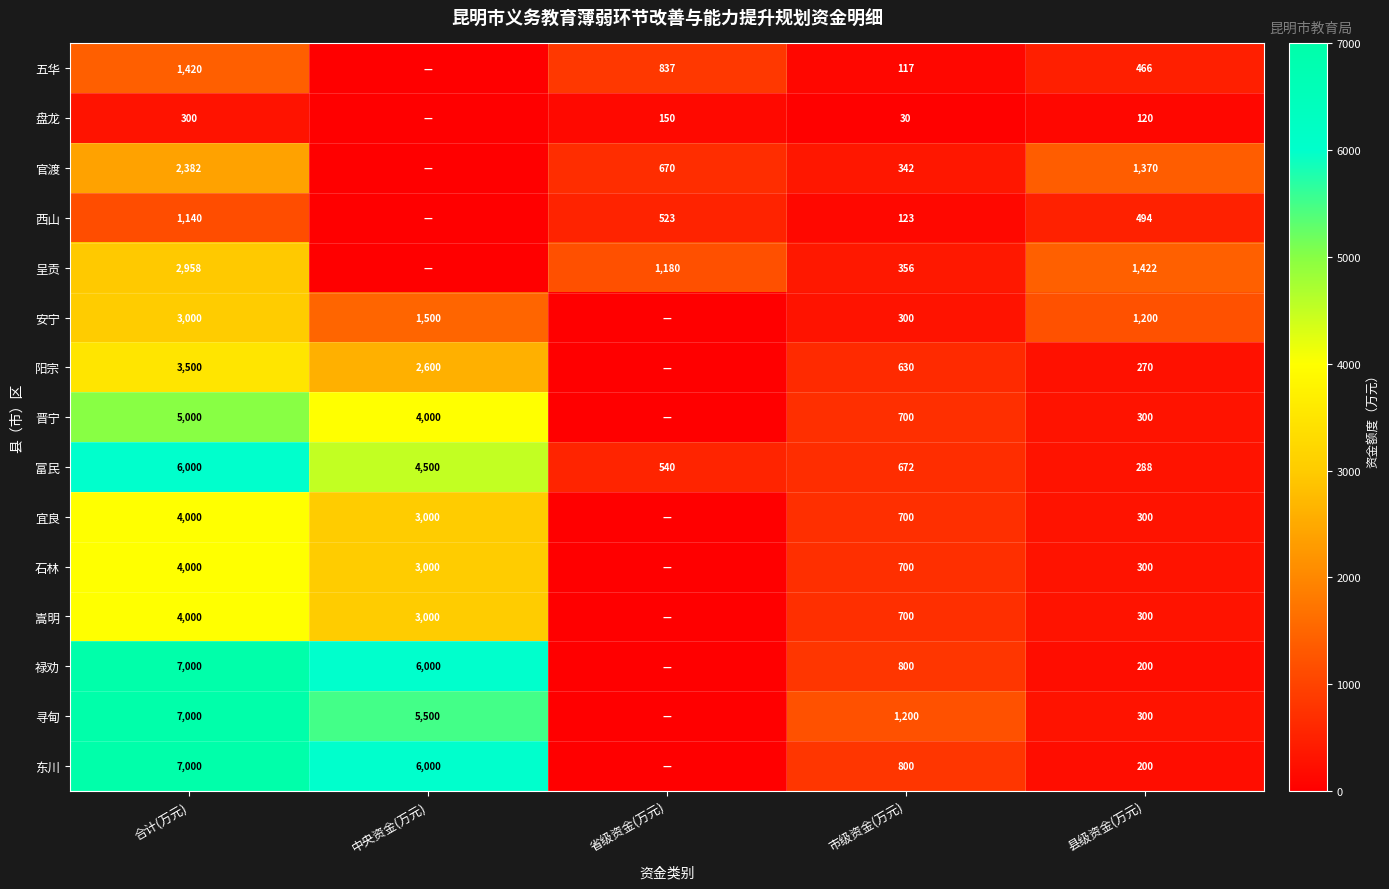

What value does the 富民 series have at 县级资金(万元), to the nearest 50?

300